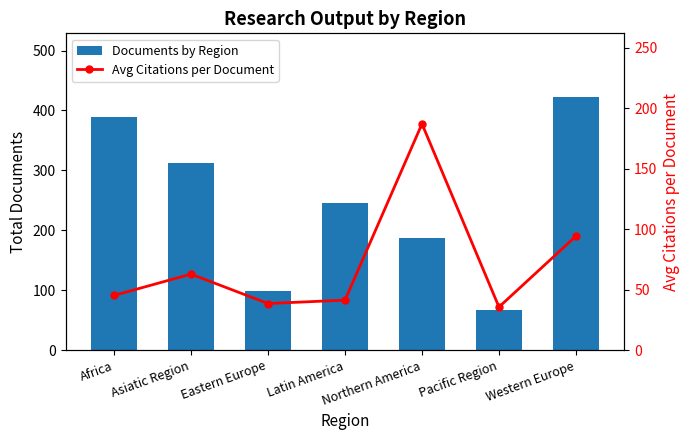

What is the label of the 4th bar from the right?

Latin America